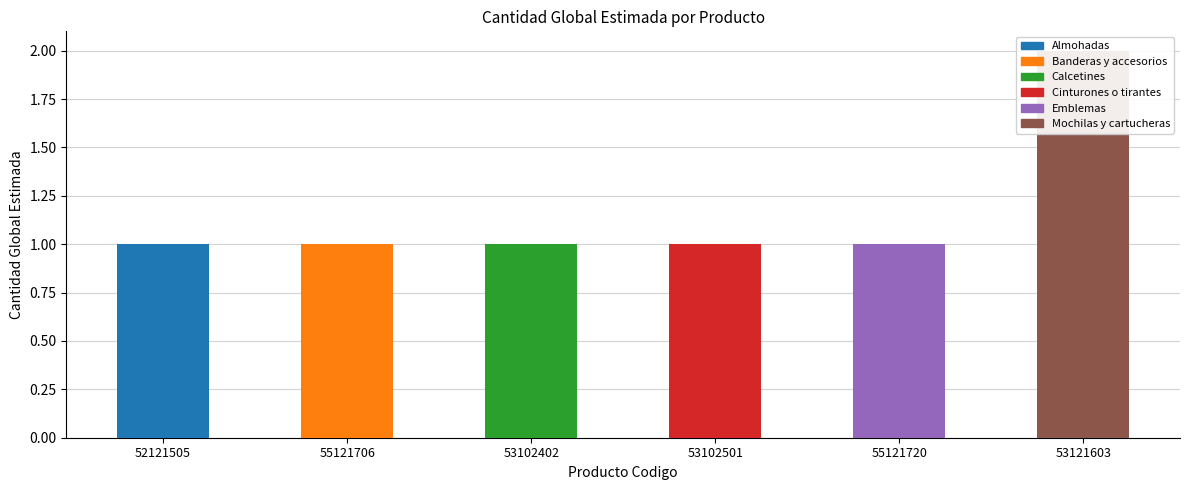

Read the value at 55121706.

1